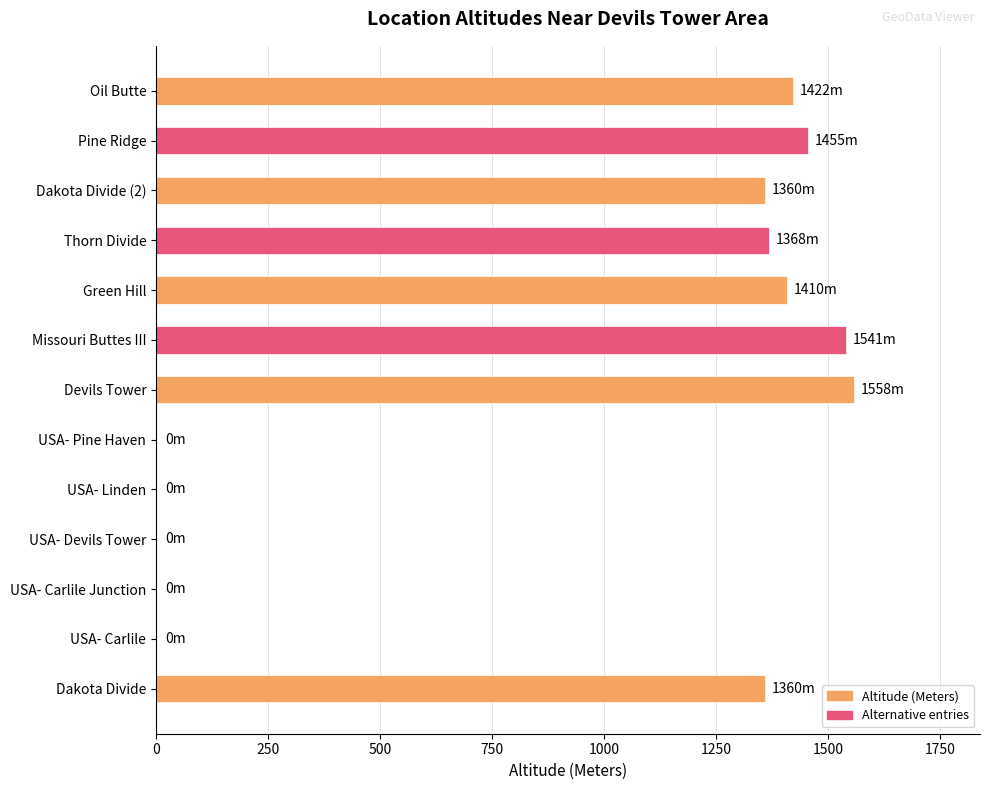

What is the change in value from Missouri Buttes III to Oil Butte?

-119